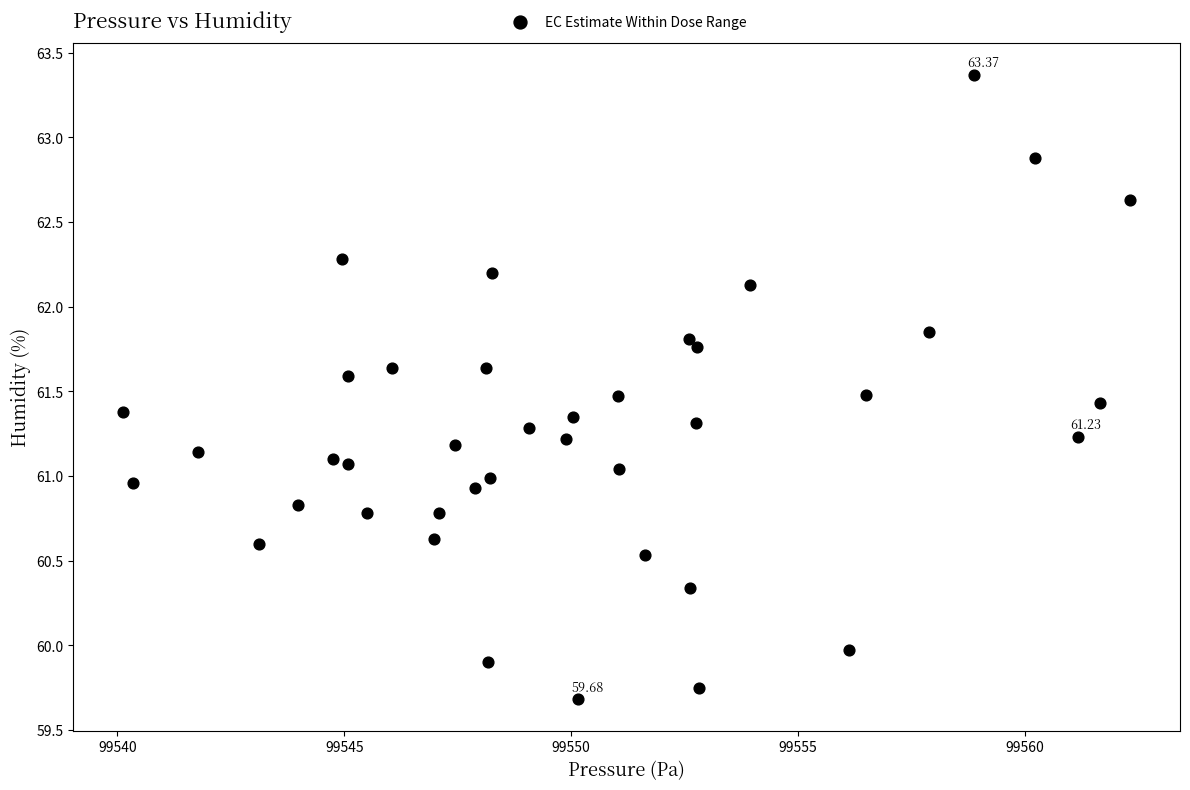

What is the range of Y values (max minus min)?

3.7